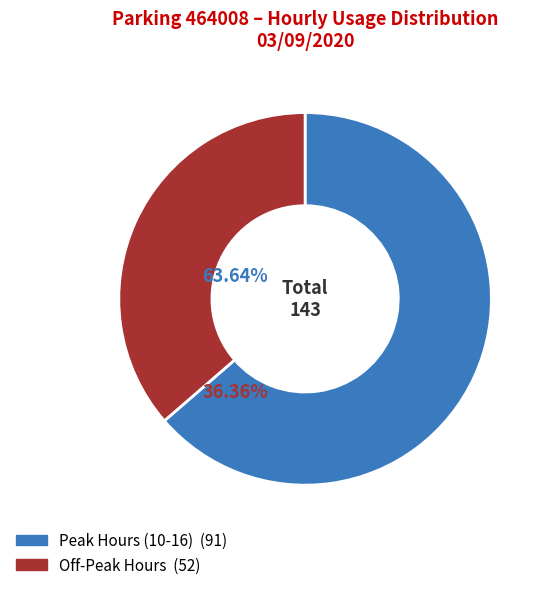

Is there any slice that represents more than half of the pie?

Yes